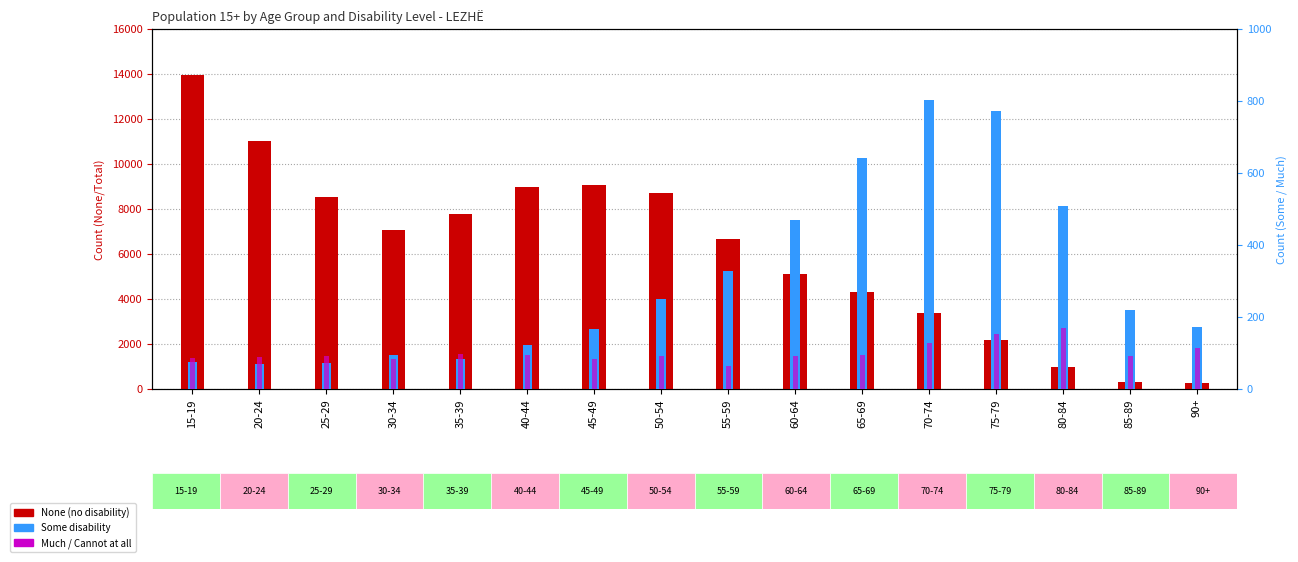

How many categories are shown in the chart?

16